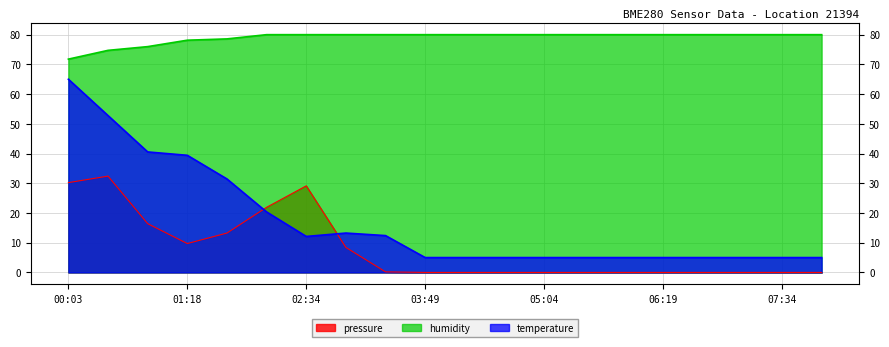

Which label corresponds to the smallest value in the chart?

03:49